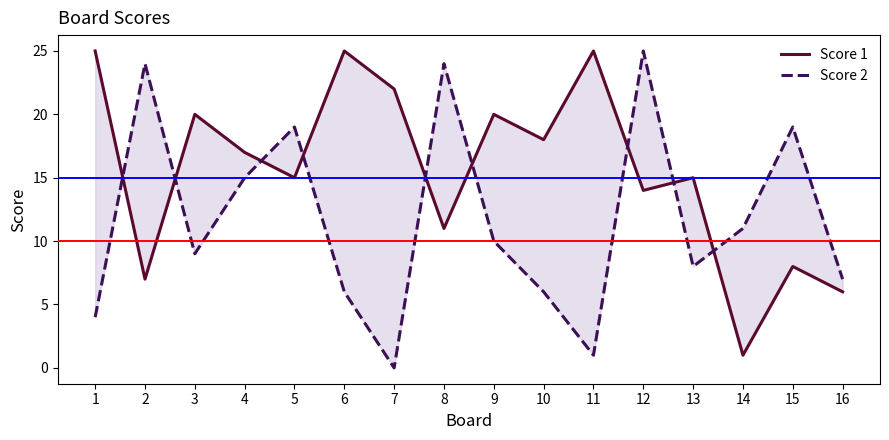

Which series has the largest range (max minus min)?

Score 2